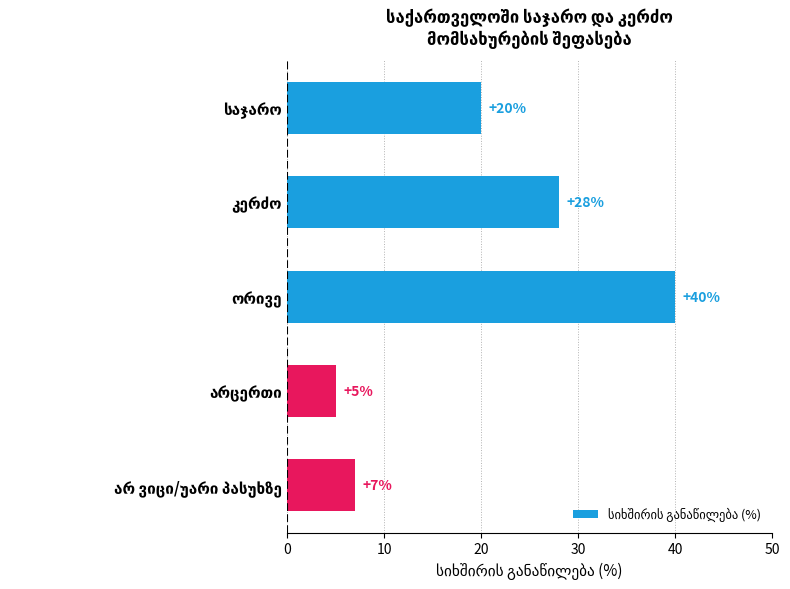

What is the smallest value displayed?

5